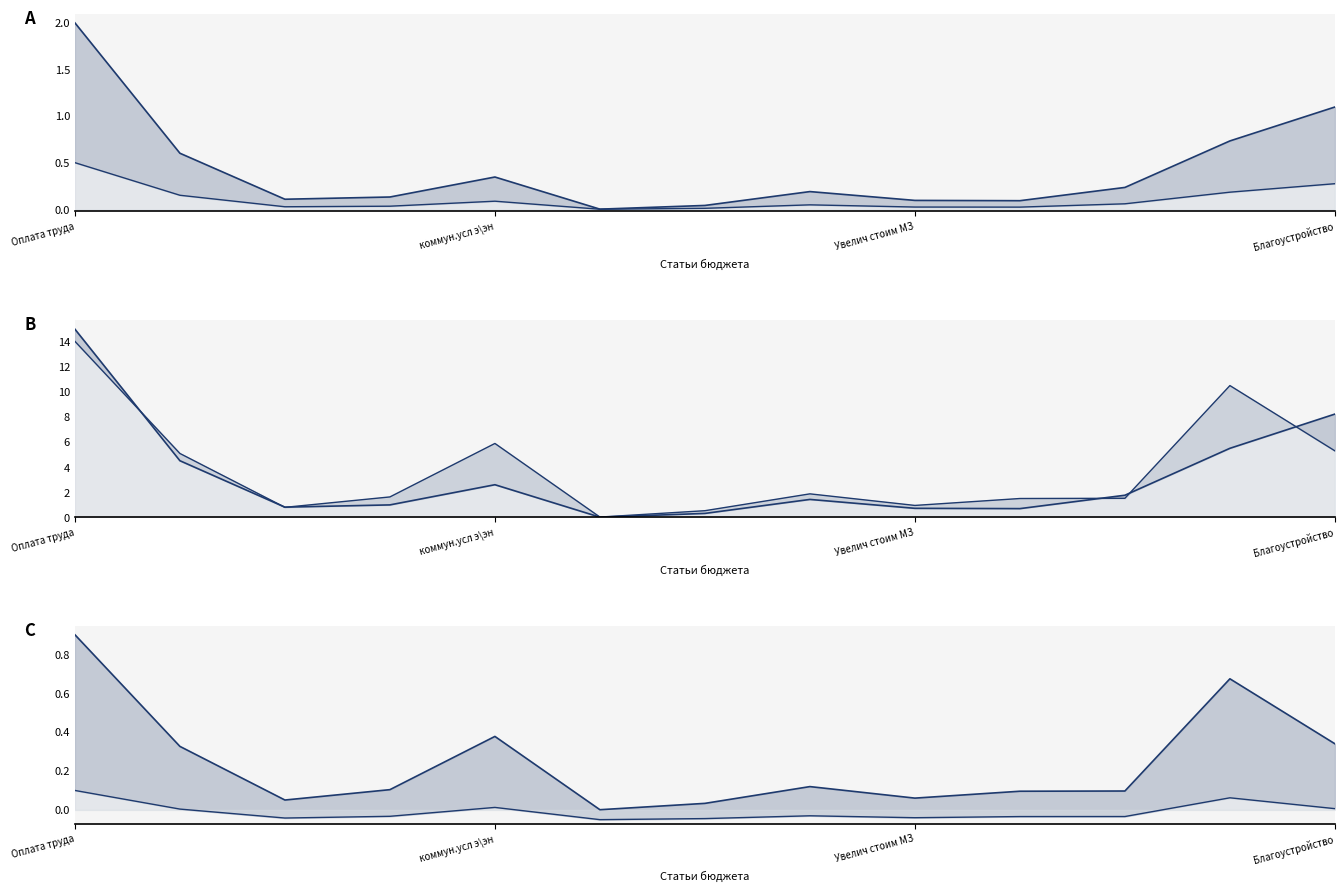

Is this an area chart (filled region under the line)?

No